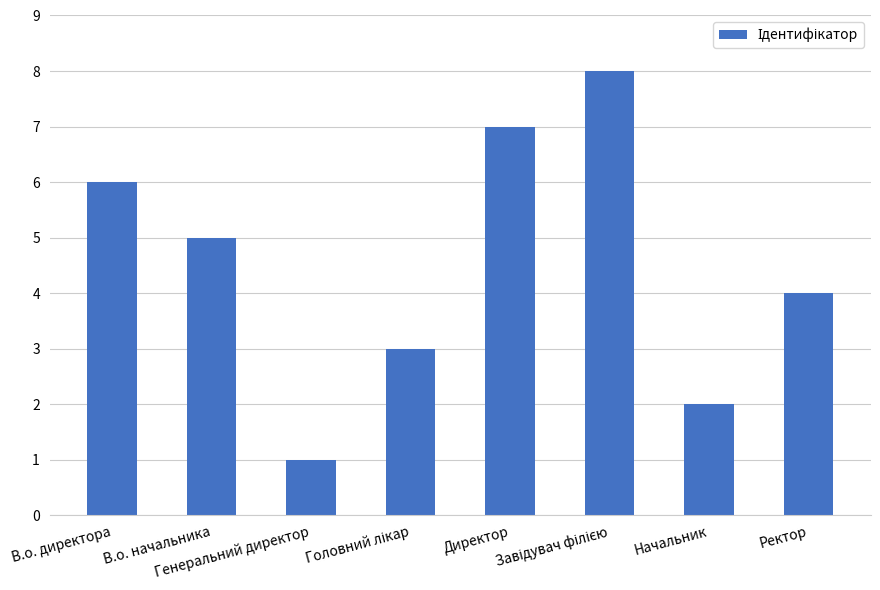

Does the chart contain stacked bars?

No